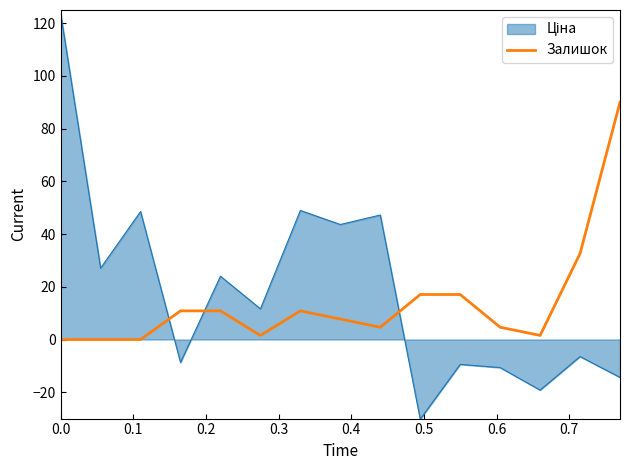

What is the maximum value shown in the chart?

123.7